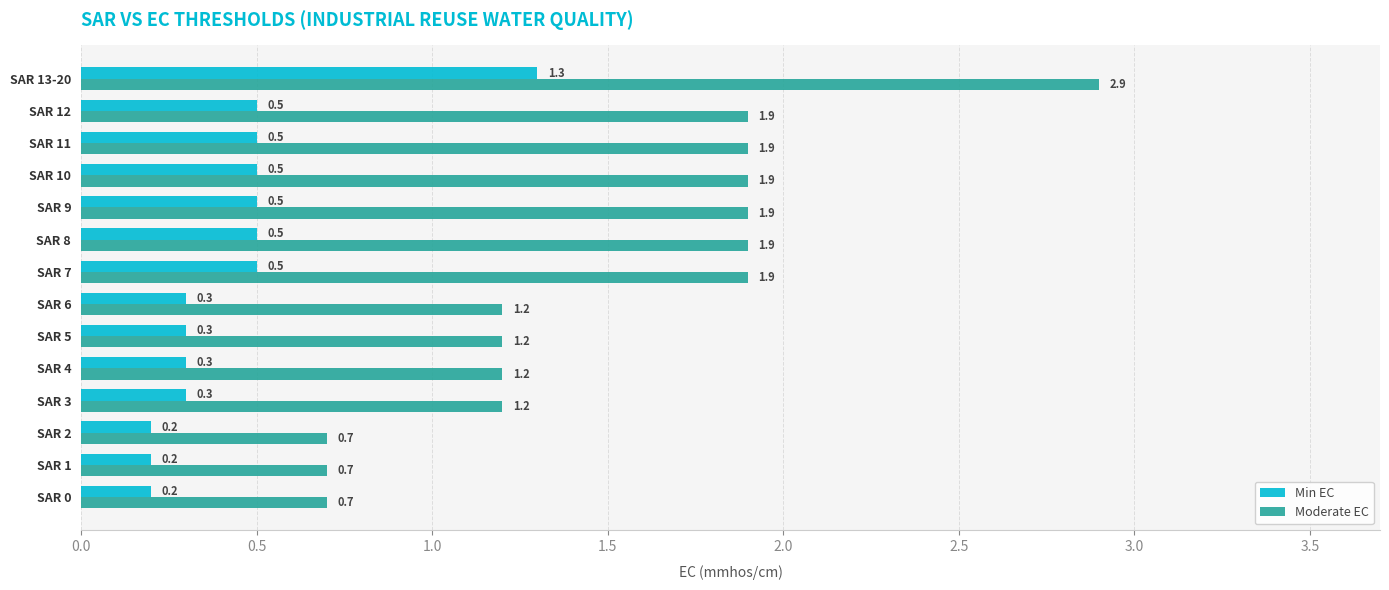

How many Min EC values are between 0 and 1?

13